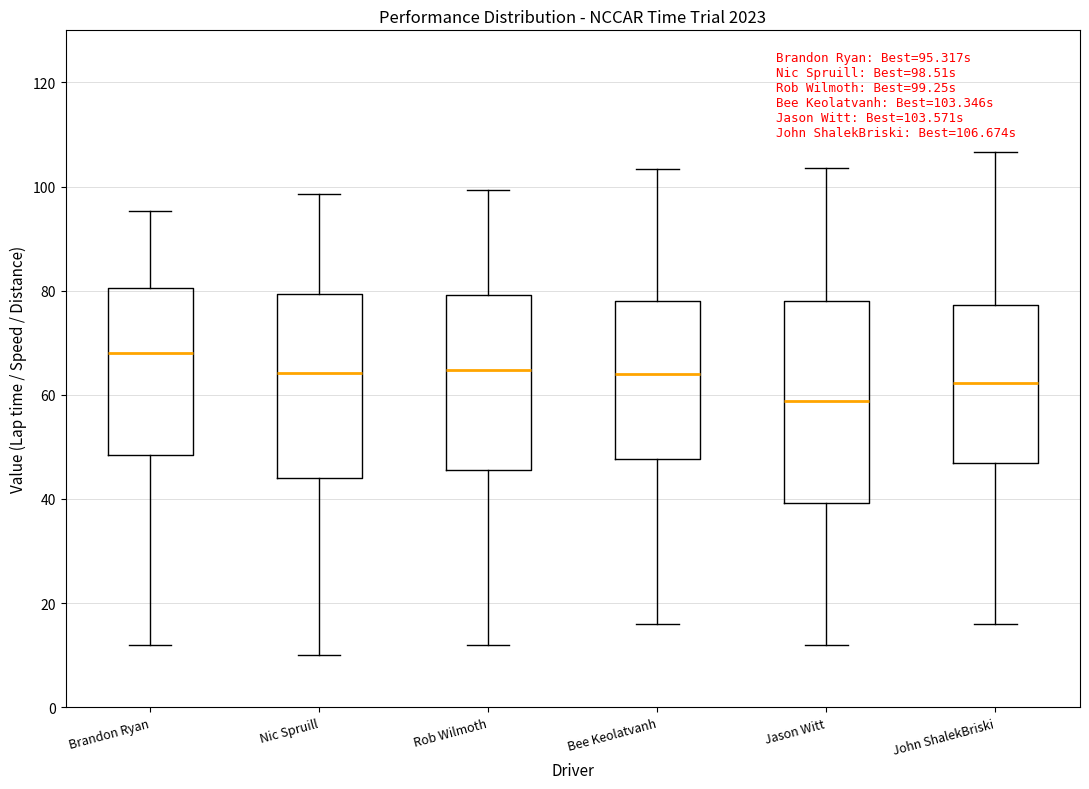

Comparing the boxes themselves (not the whiskers), which one is the tallest?

Jason Witt